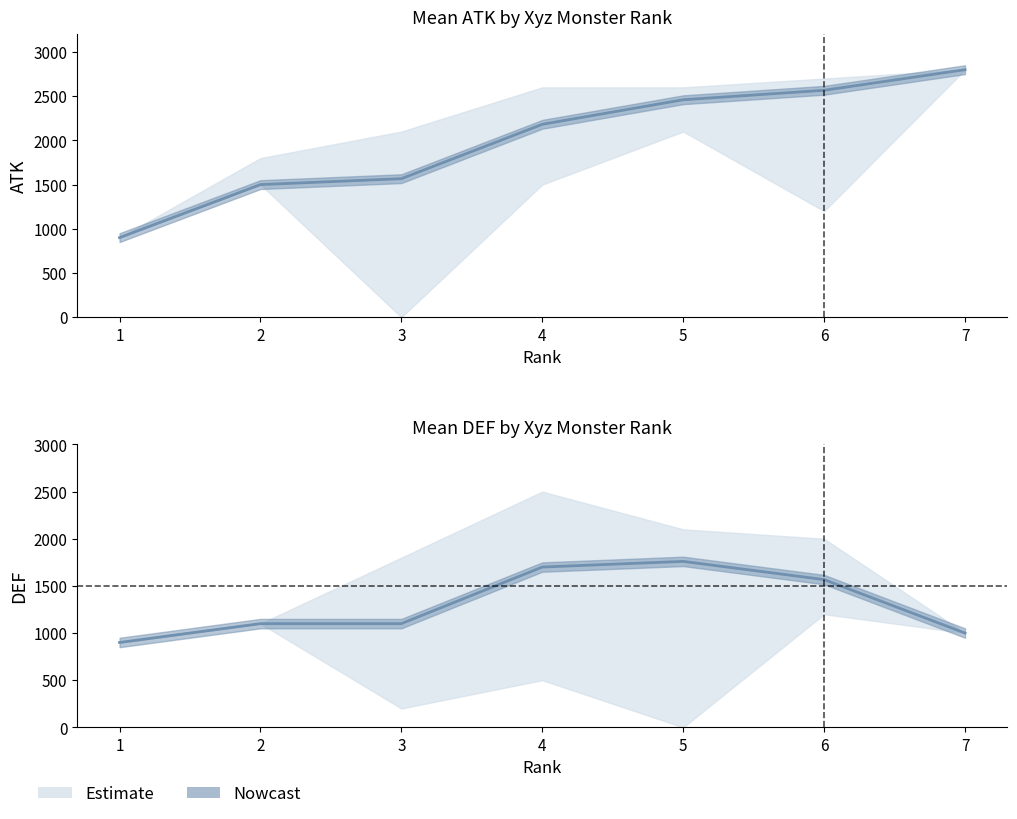

Which series has the largest total across all categories?

[[ATK]] mean